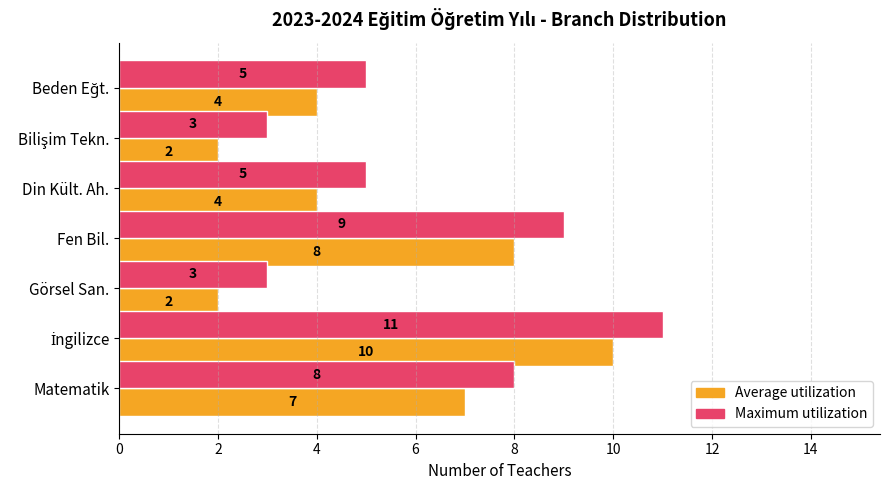

Rank the series at Görsel San. from lowest to highest value.

Average utilization, Maximum utilization